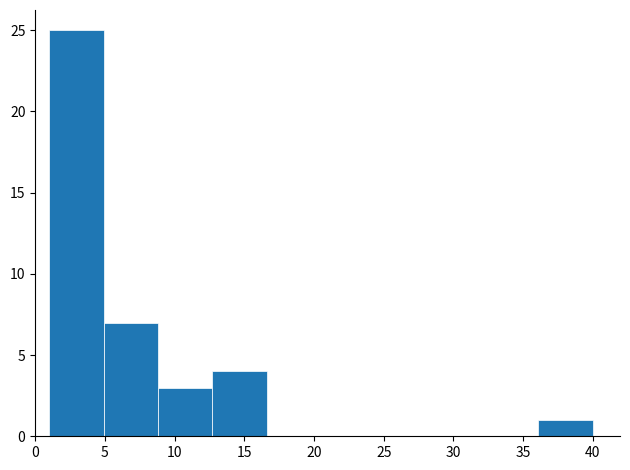

Over which range of the x-axis is the bar tallest?

1.0 to 4.9